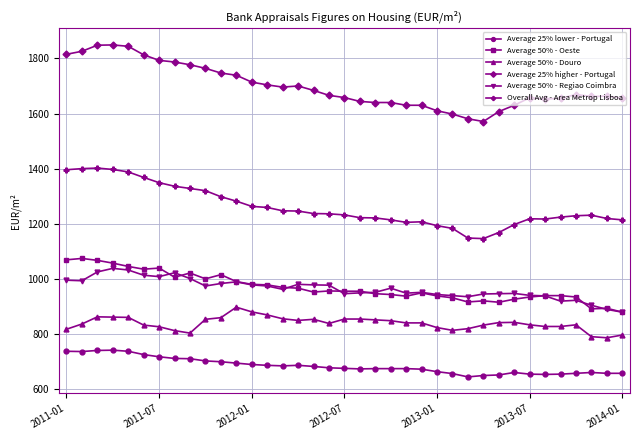

What is the maximum value for Average 50% - Douro?

897